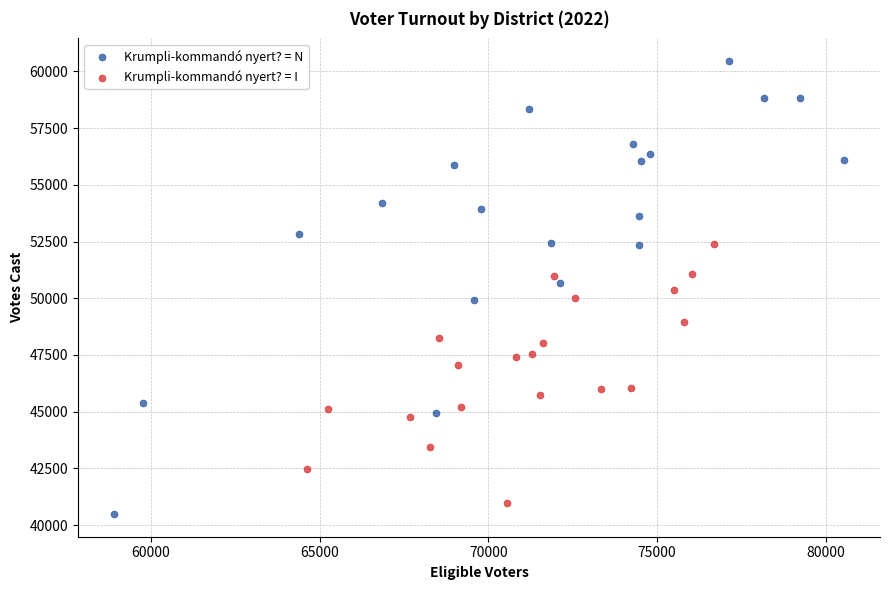

Which series contains the highest Y value?

Krumpli-kommandó nyert? = N